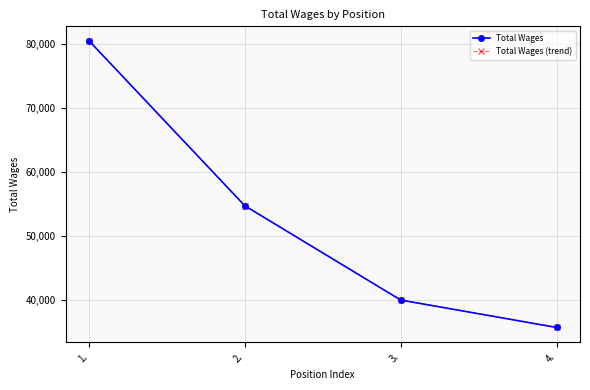

Does the chart have visible grid lines?

Yes